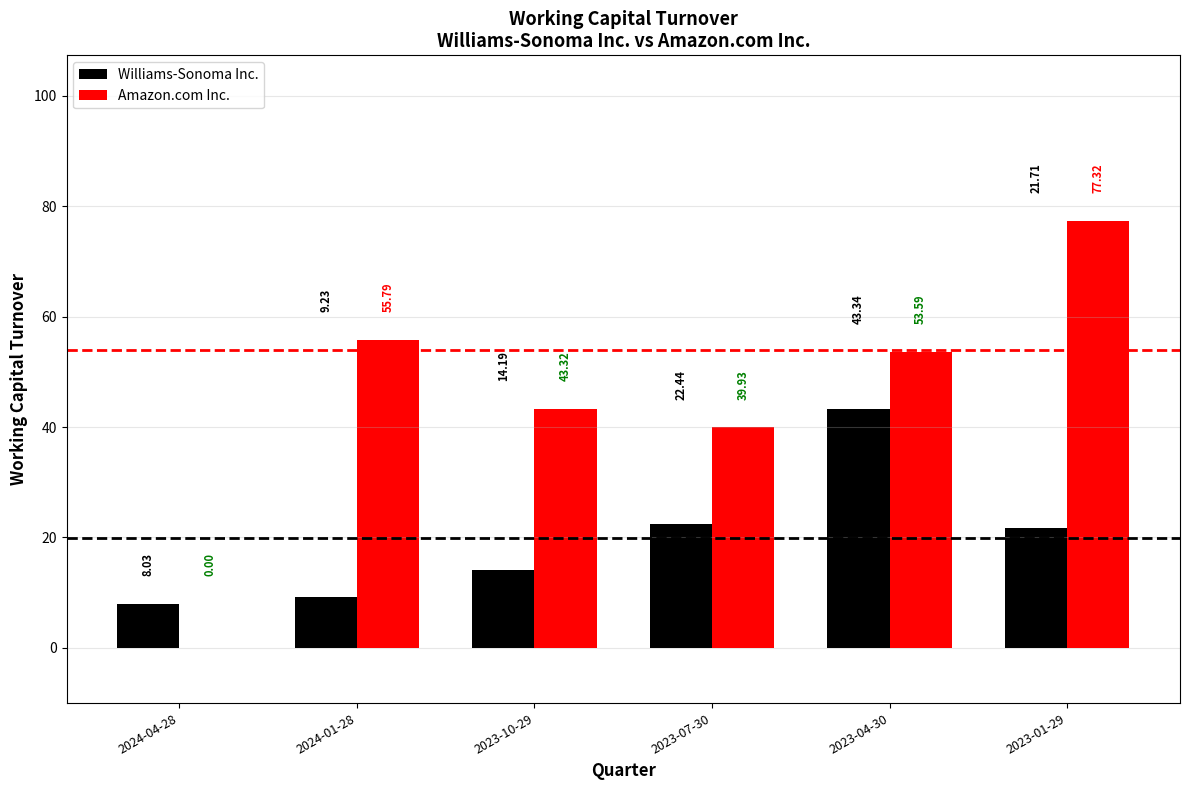

What is the sum of all Williams-Sonoma Inc. values?

118.9